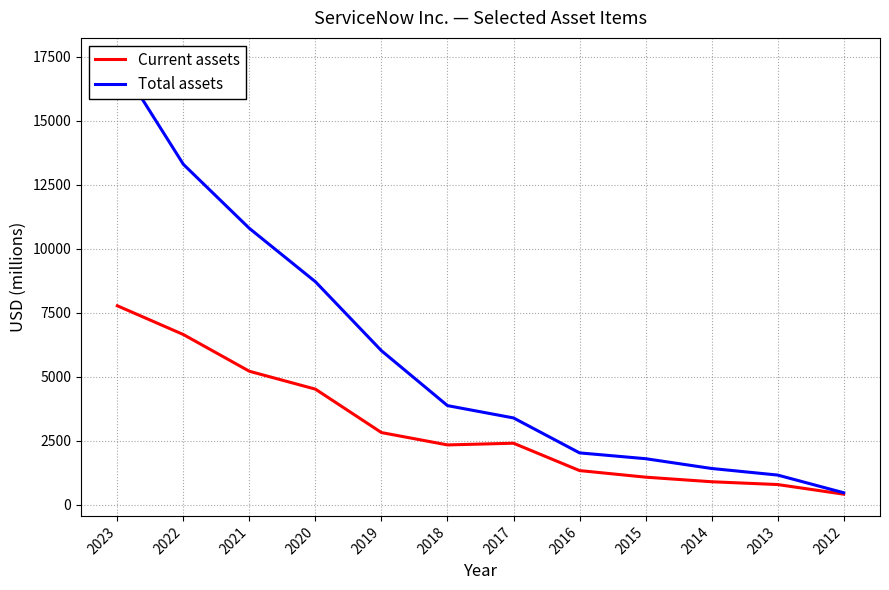

At how many categories does at least one series exceed 11004?

2